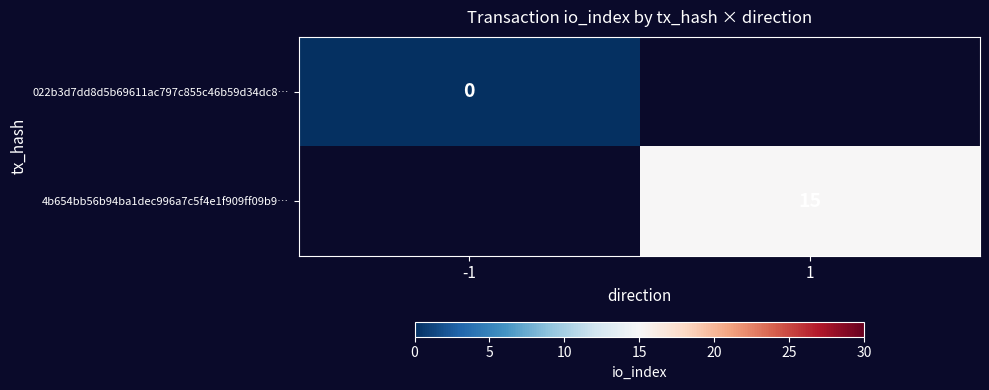

Is it true that 4b654bb56b94ba1dec996a7c5f4e1f909ff09b9… equals 15 at 1?

True